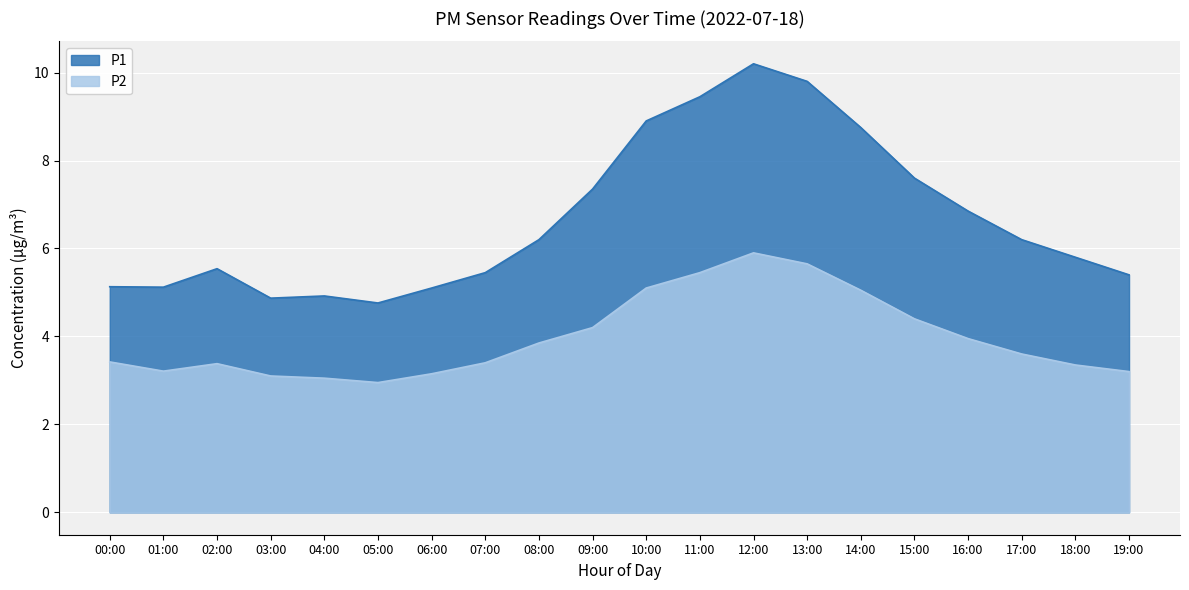

What are all the series names shown in the legend?

P1, P2